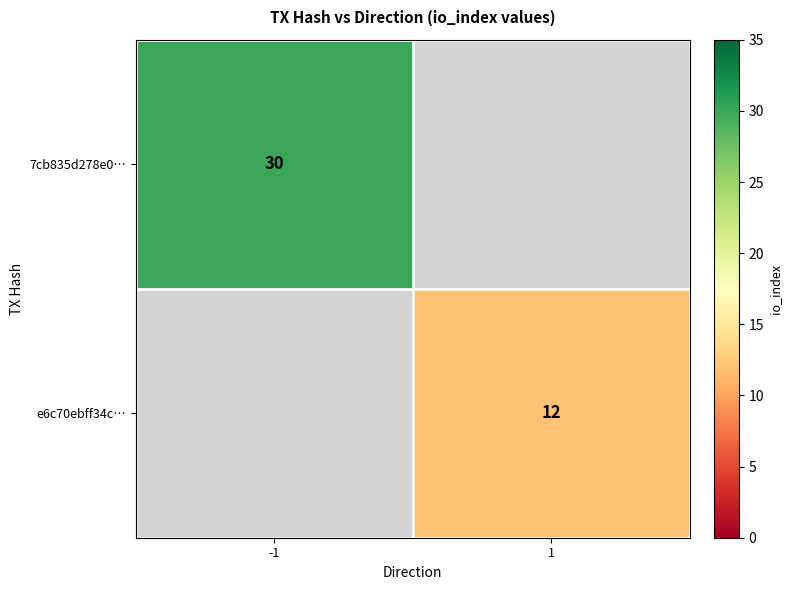

Is the value of 7cb835d278e0… at -1 greater than the value of e6c70ebff34c… at 1?

Yes